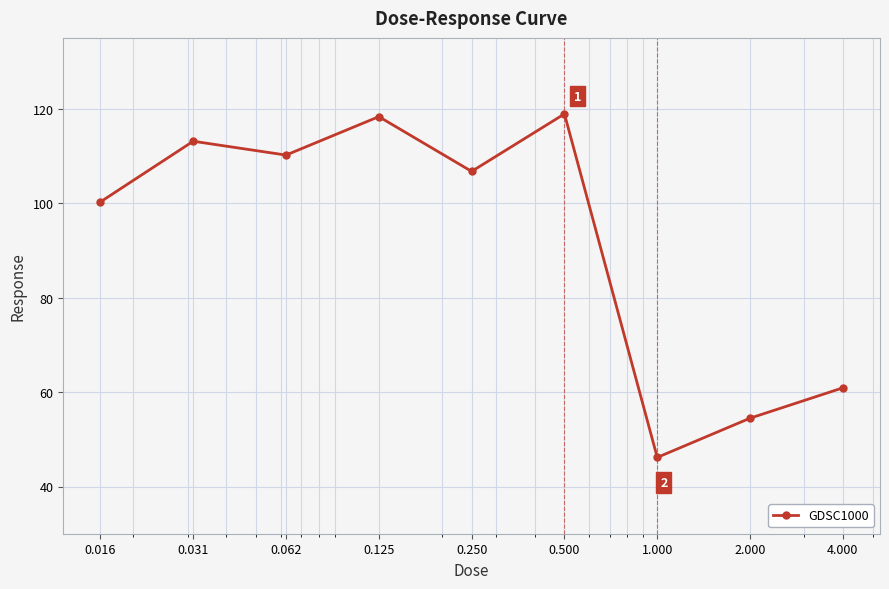

What is the minimum value shown in the chart?

46.2